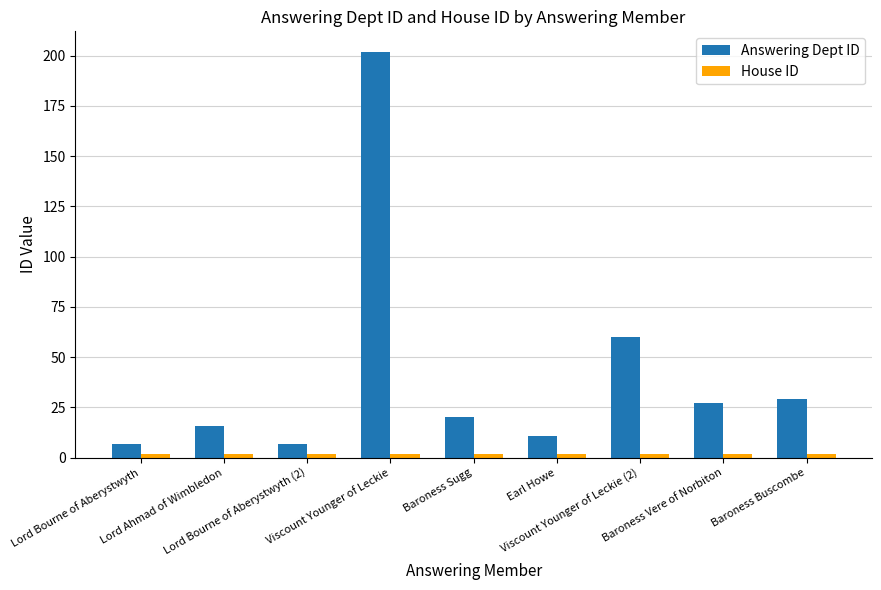

Which series has the largest total across all categories?

Answering Dept ID